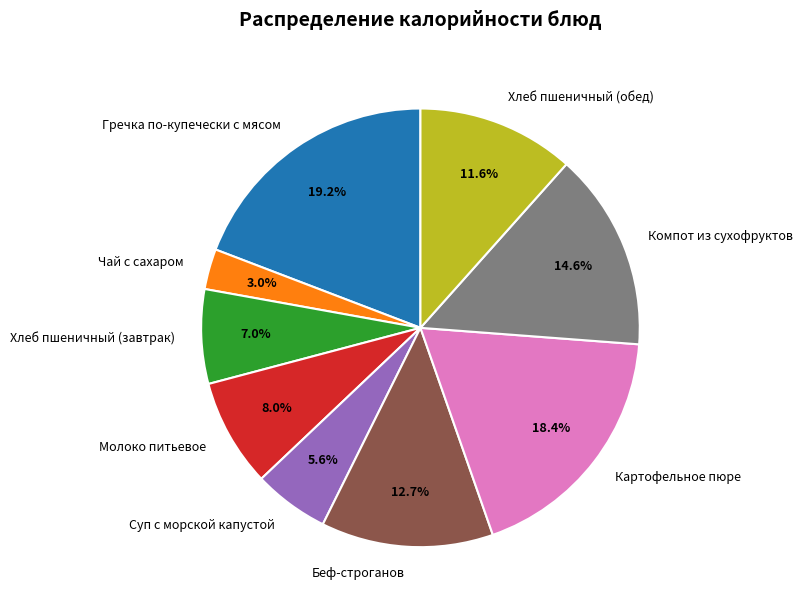

Does any single category account for the majority?

No